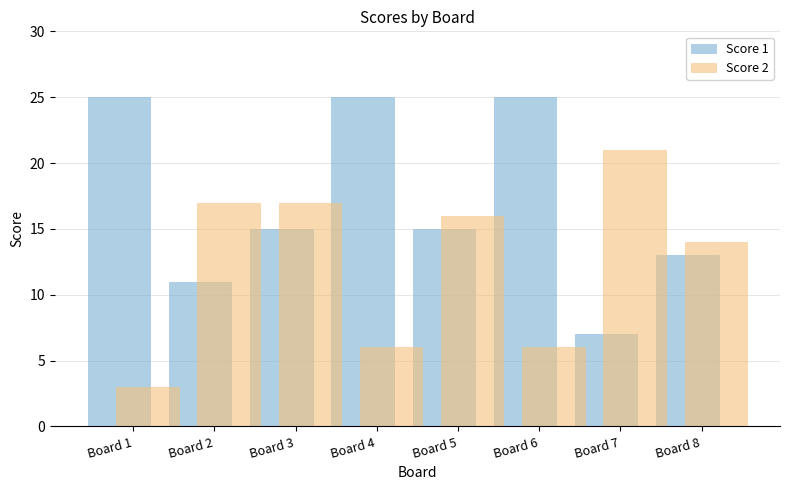

Read the Score 1 value at Board 2, to the nearest 5.

10